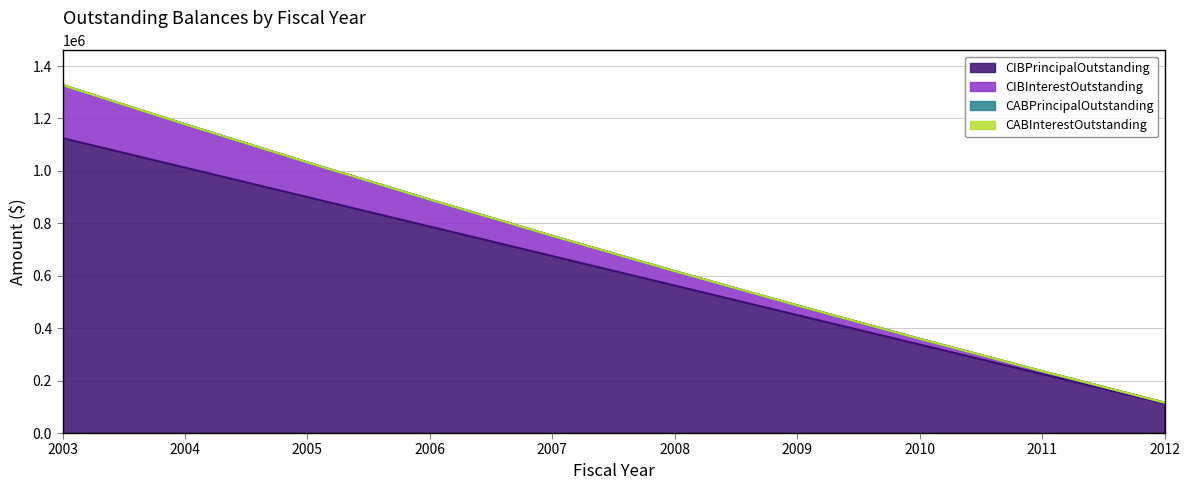

True or false: CIBInterestOutstanding and CIBPrincipalOutstanding intersect in this chart.

False